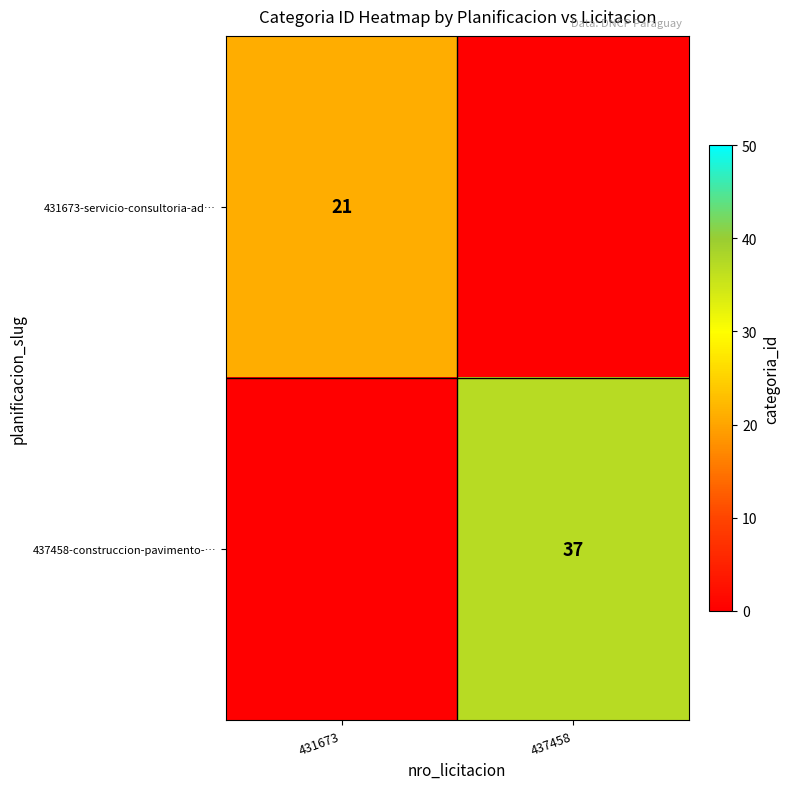

What is the difference between the highest and lowest values at 437458?

37